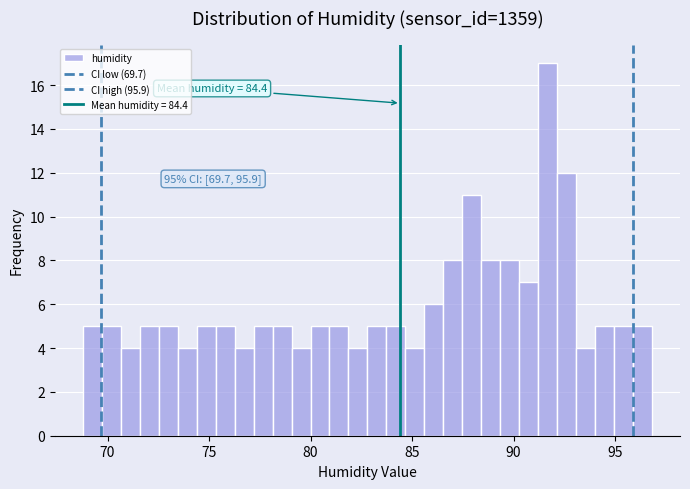

Around what value on the x-axis is the tallest bar? Give the approximate position of its centre, as read against the axis.

91.5